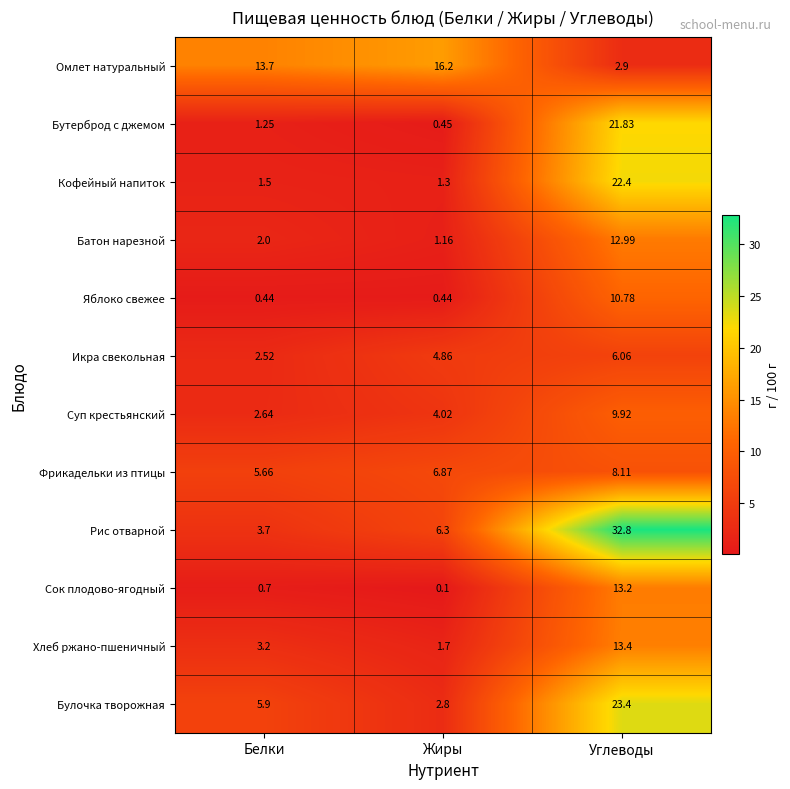

At Жиры, list the series in order from smallest to largest.

Сок плодово-ягодный, Яблоко свежее, Бутерброд с джемом, Батон нарезной, Кофейный напиток, Хлеб ржано-пшеничный, Булочка творожная, Суп крестьянский, Икра свекольная, Рис отварной, Фрикадельки из птицы, Омлет натуральный